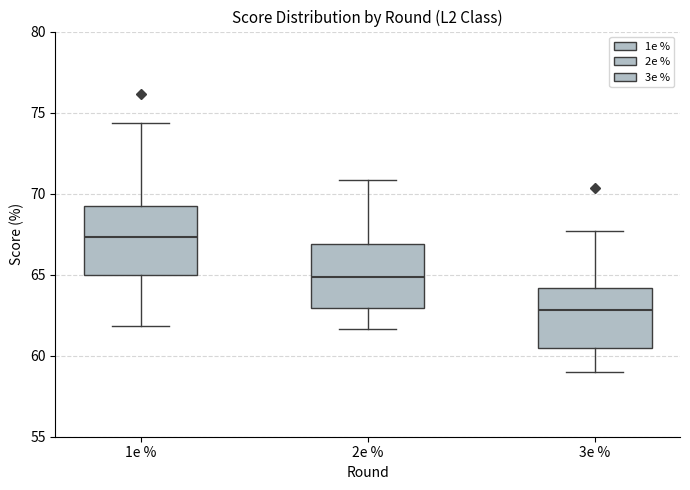

Where does the median line of the box for 3e % sit on the y-axis? The values are not printed on the chart, so give them approximately, as read against the axis.

63.0